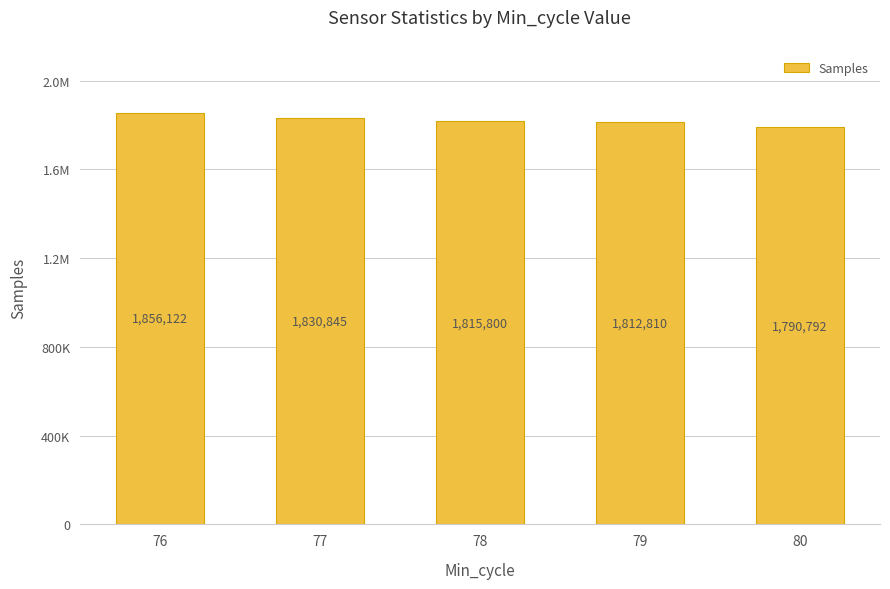

Is it true that the value at 77 is 1830845?

True